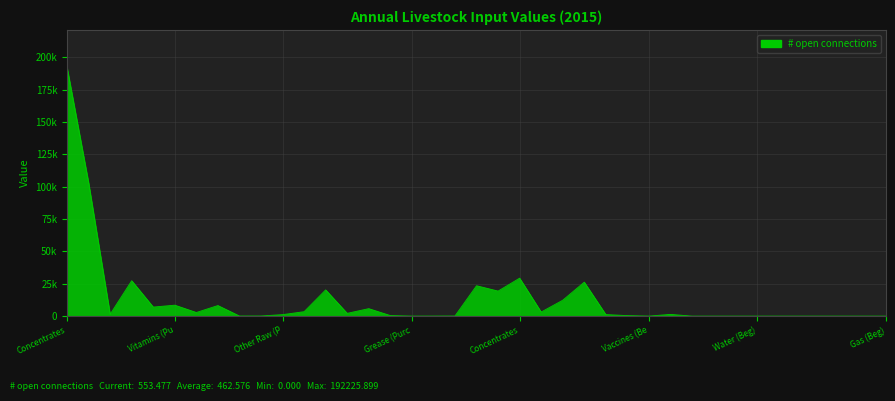

Does the chart have visible grid lines?

Yes